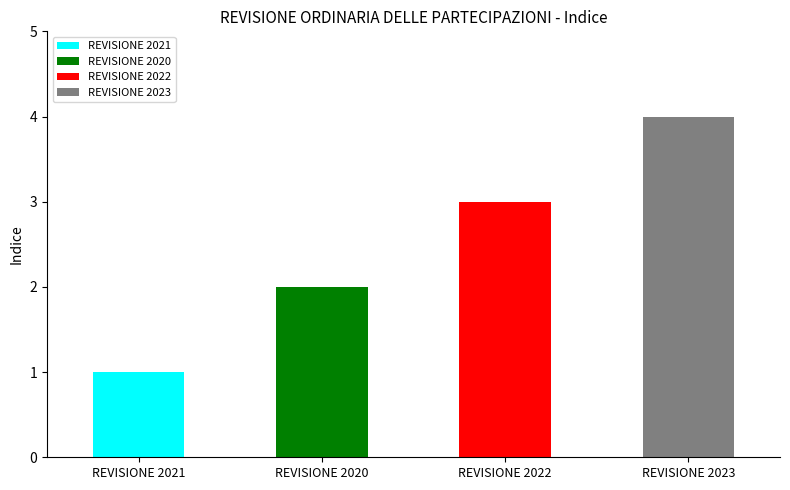

What is the label of the 4th bar from the left?

REVISIONE 2023